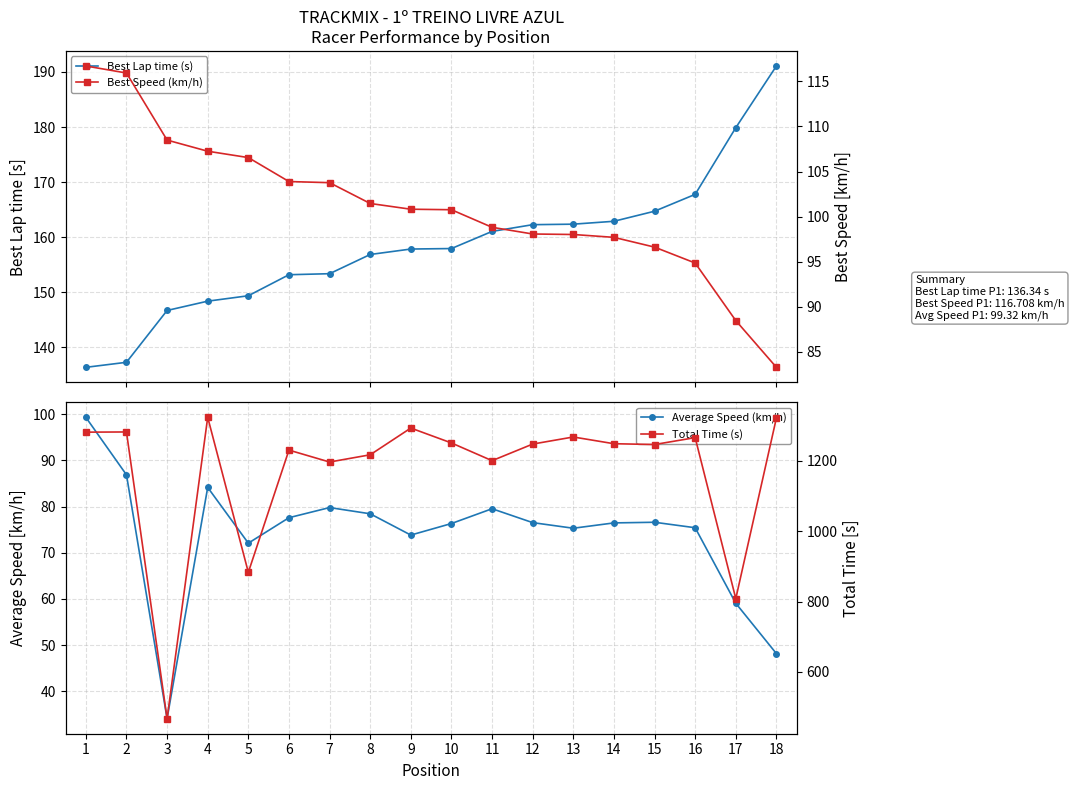

The Average Speed (km/h) series shows 48.1 at 18. True or false?

True